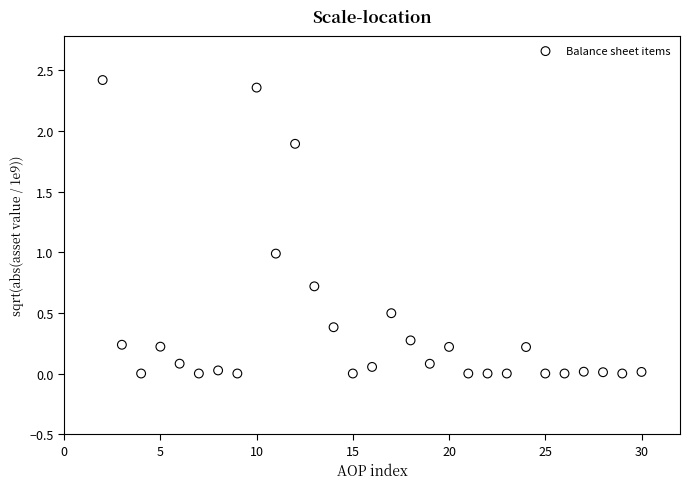

What is the range of X values (max minus min)?

28.0